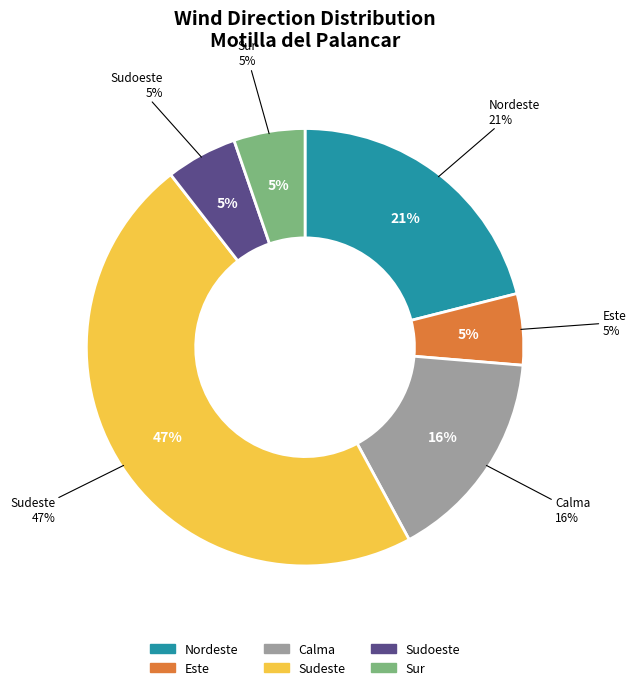

Rank the categories by value from lowest to highest.

Este, Sudoeste, Sur, Calma, Nordeste, Sudeste